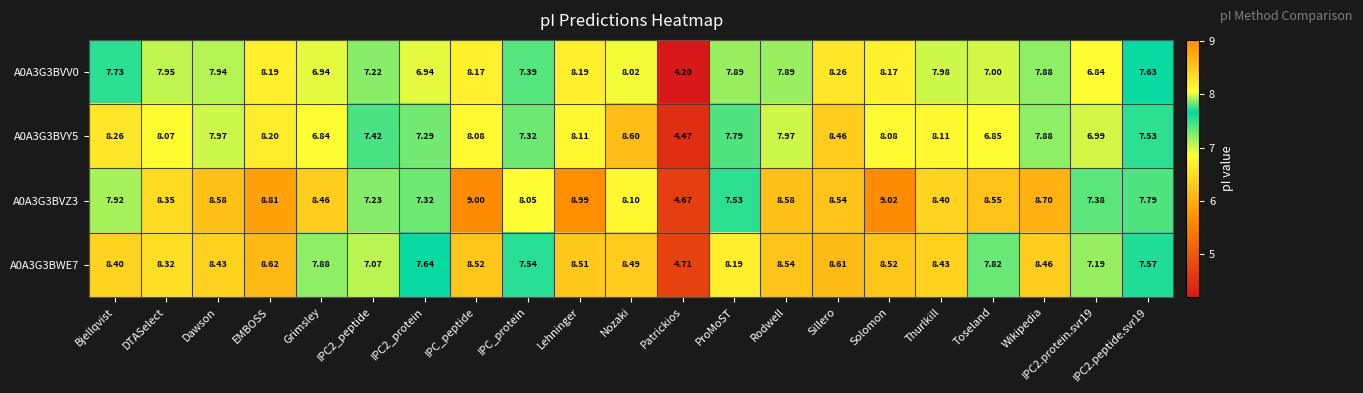

At which label does A0A3G3BWE7 reach its peak?

EMBOSS